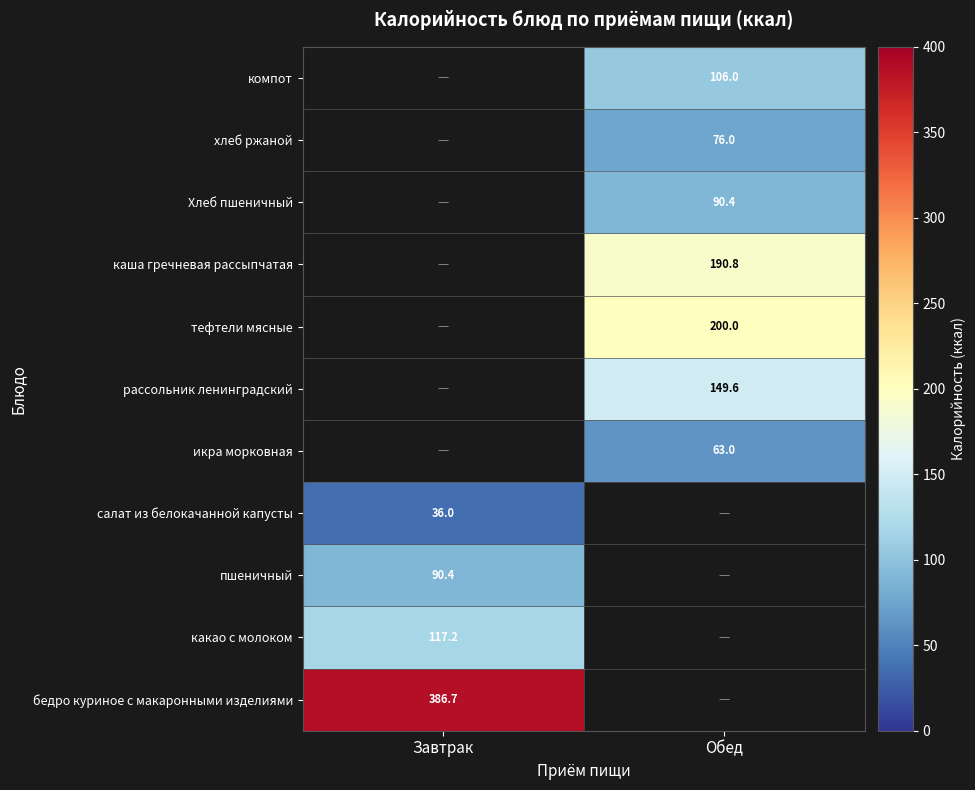

Count the number of categories in the chart.

2